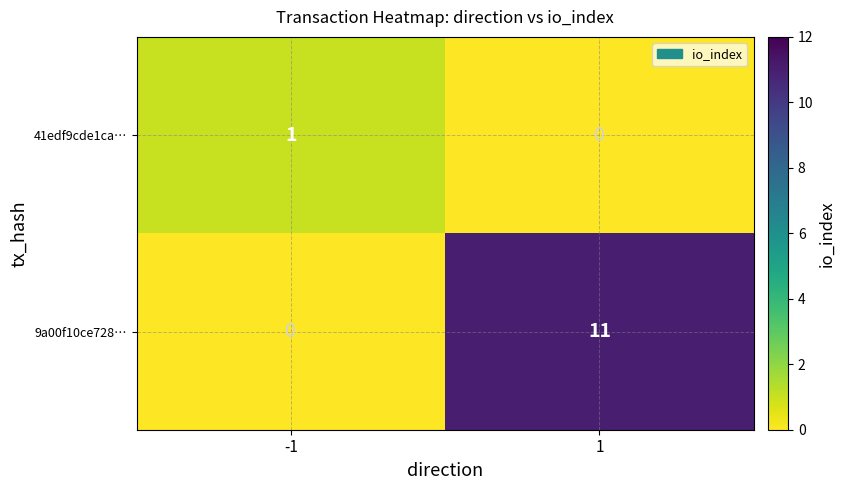

What is the sum of all 9a00f10ce728… values?

11